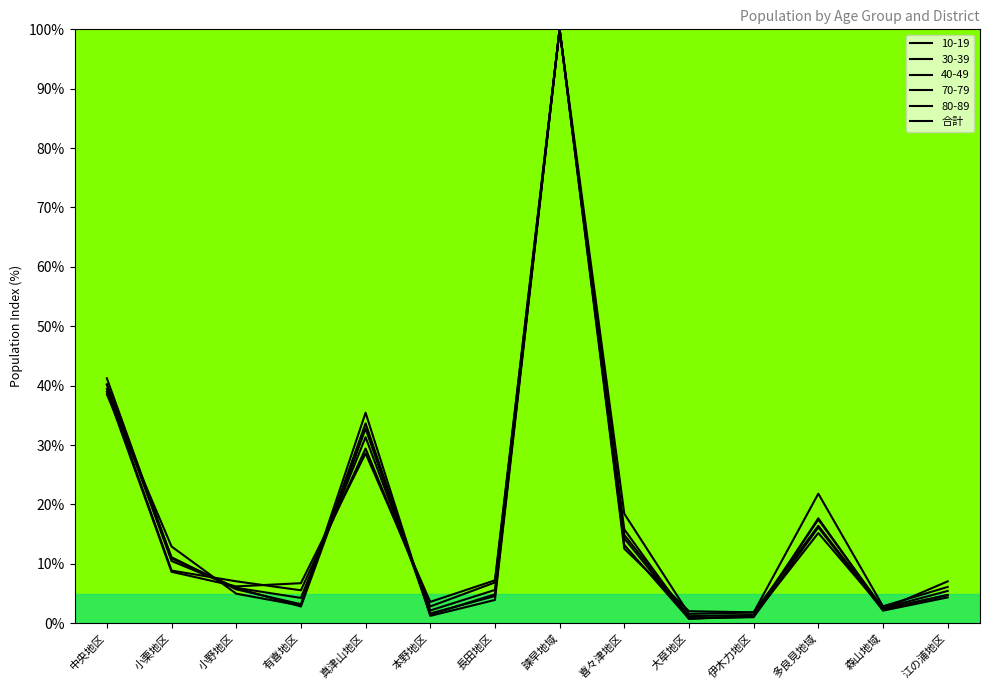

What is the label of the 3rd point from the right?

多良見地域